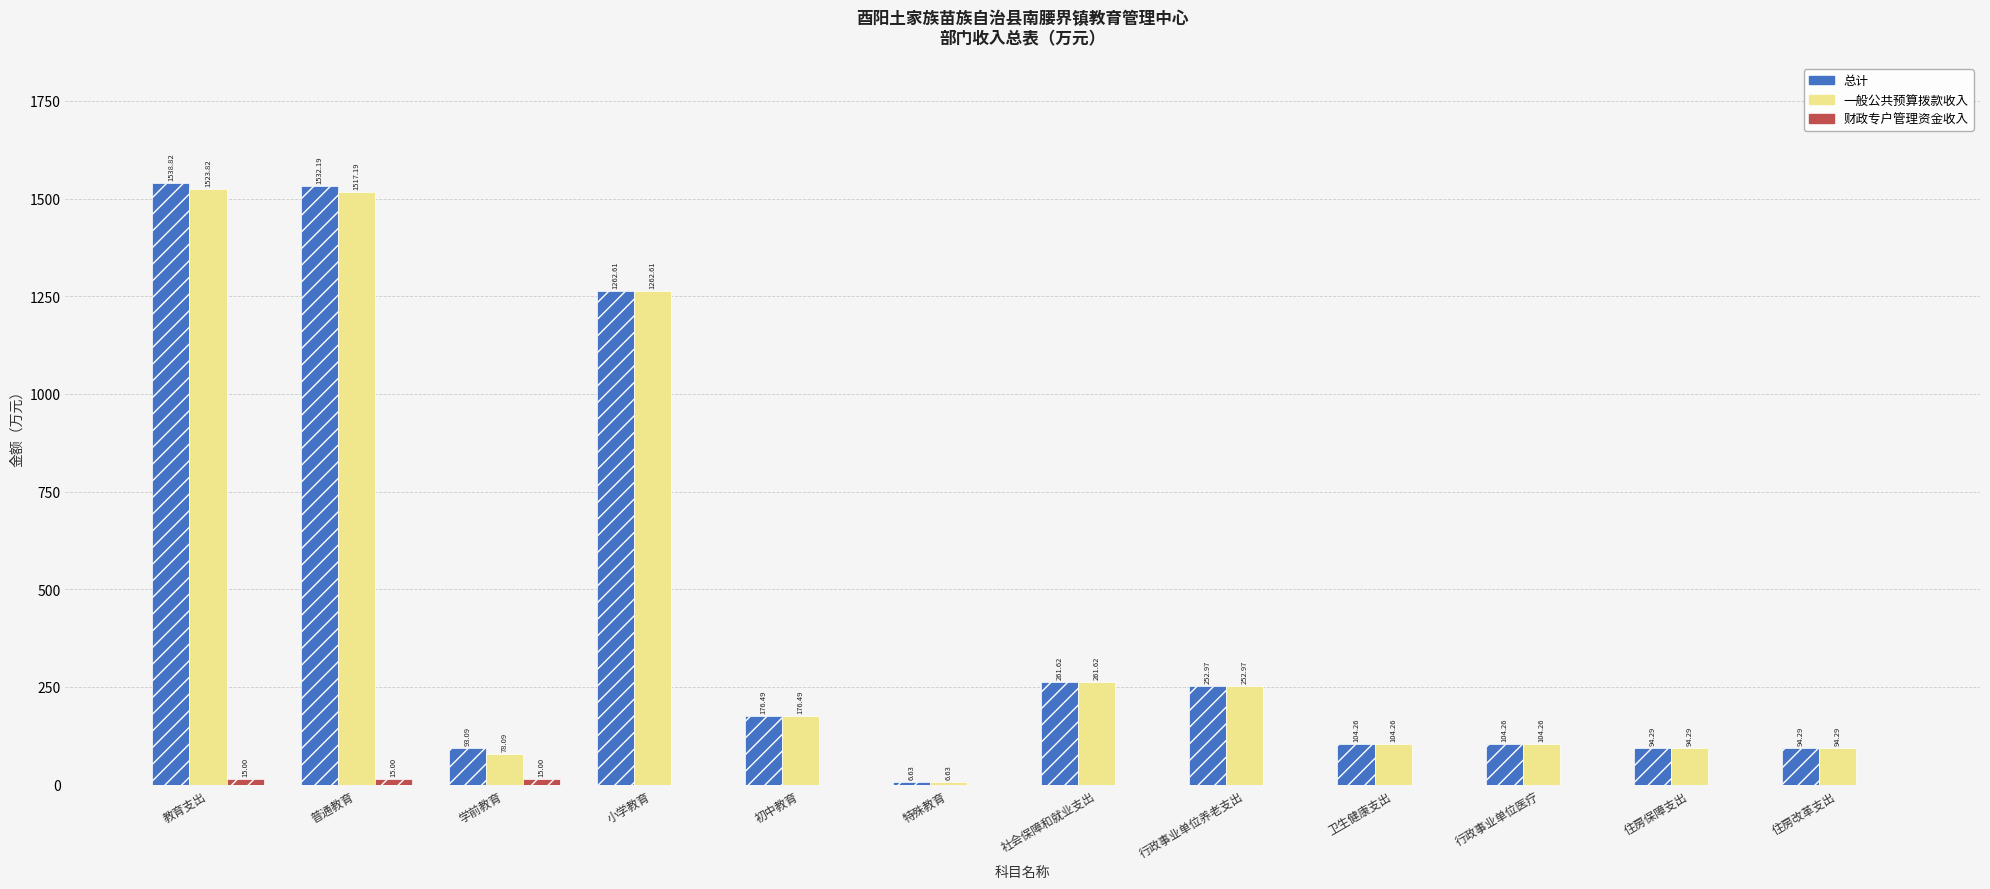

At which label does 总计 first exceed 176?

教育支出